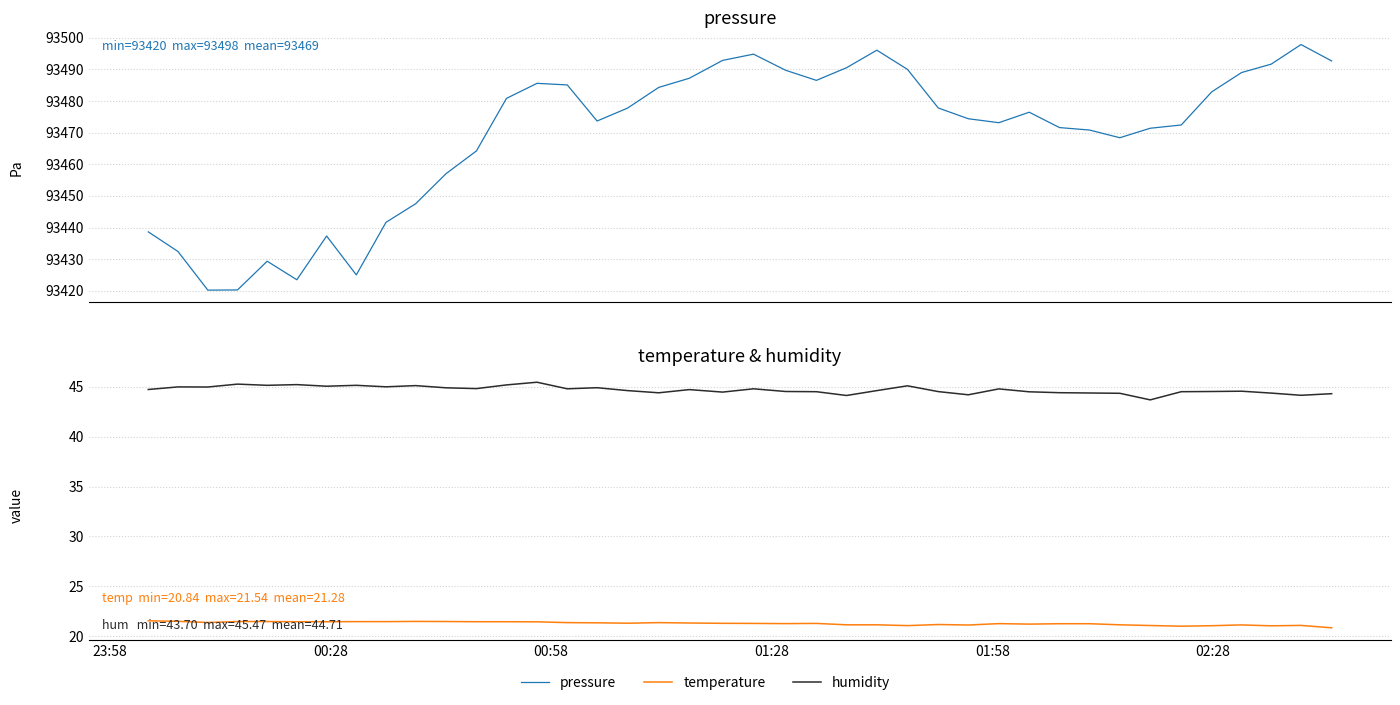

How many categories are shown in the chart?

40